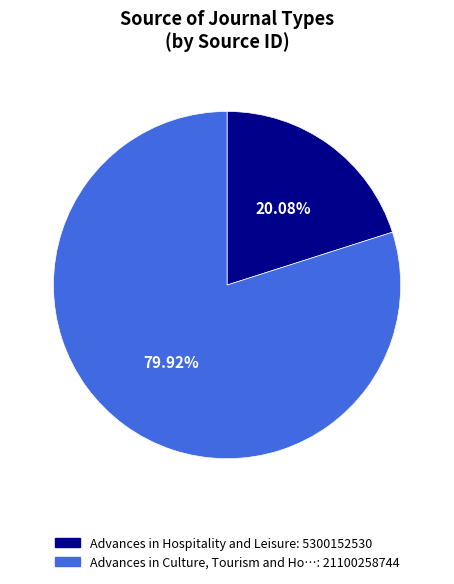

To the nearest percent, what is the average slice percentage?

50%